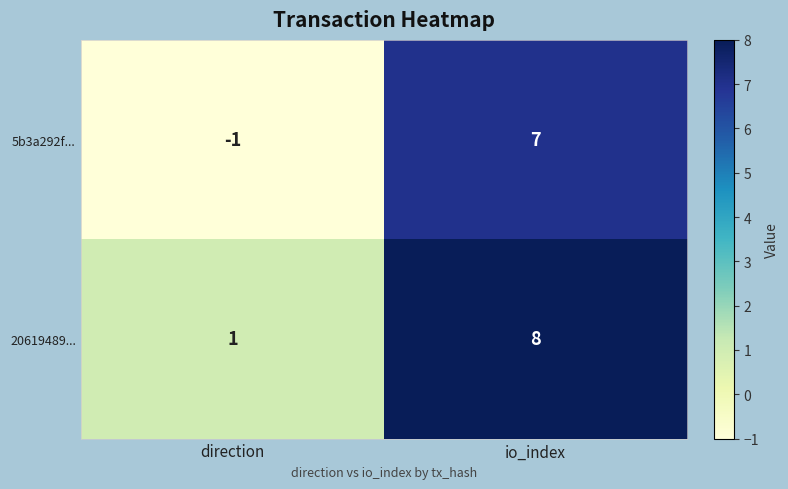

Count the number of categories in the chart.

2